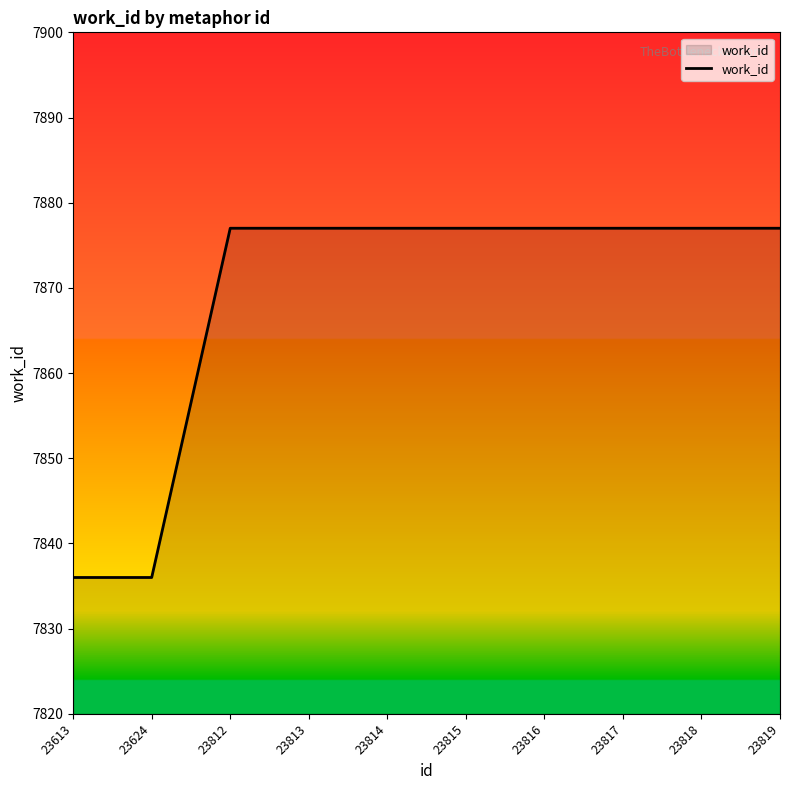

Reading left to right, transcribe all the data shown in this chart.

23613=7836	23624=7836	23812=7877	23813=7877	23814=7877	23815=7877	23816=7877	23817=7877	23818=7877	23819=7877